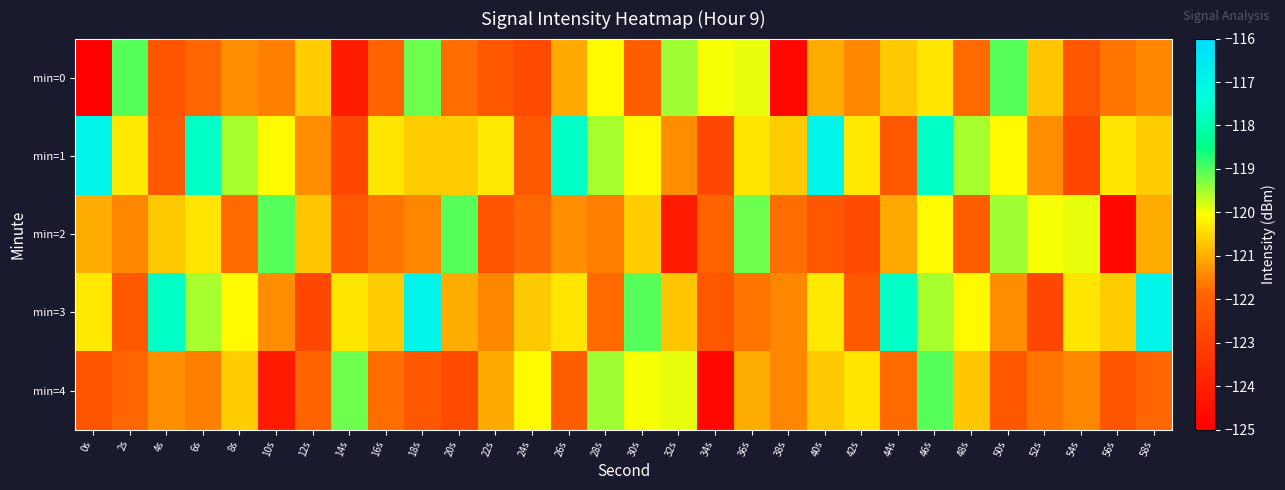

Between 34s and 54s, which series saw the biggest shift?

min=4